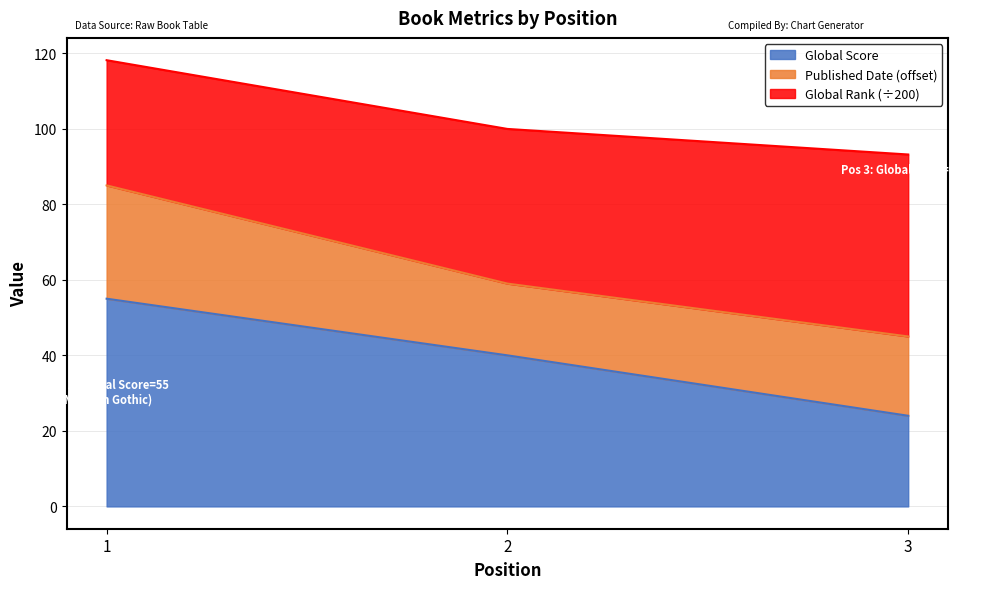

Which series has the widest spread of values?

Global Score